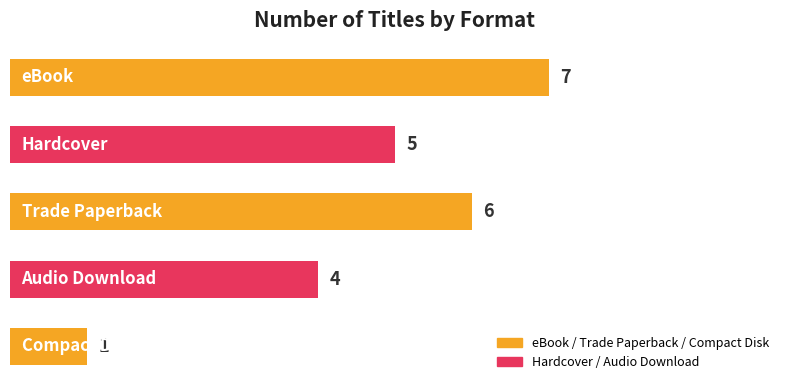

What is the value of the 4th bar from the top?

4